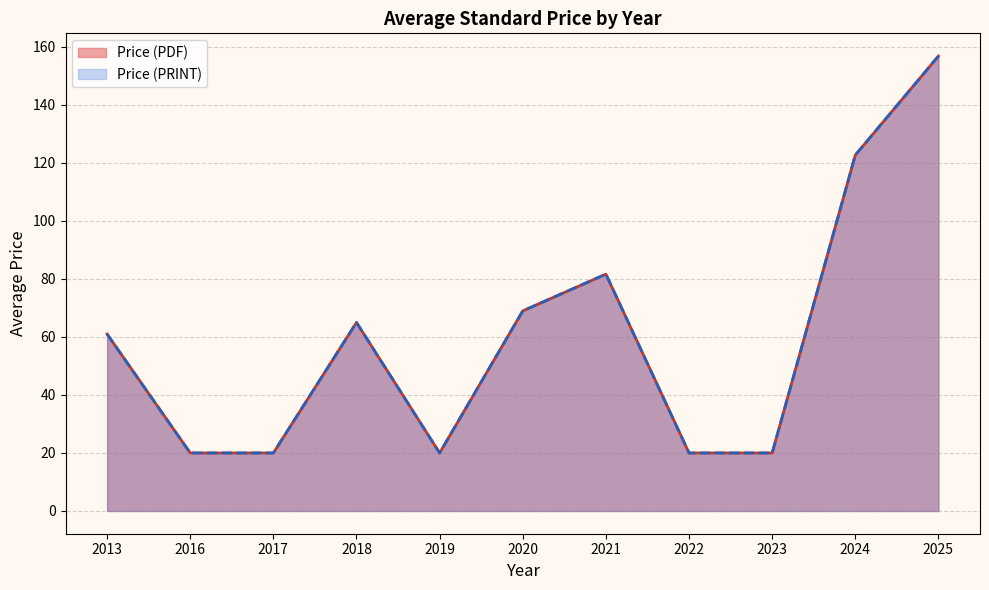

Does the chart have visible grid lines?

Yes